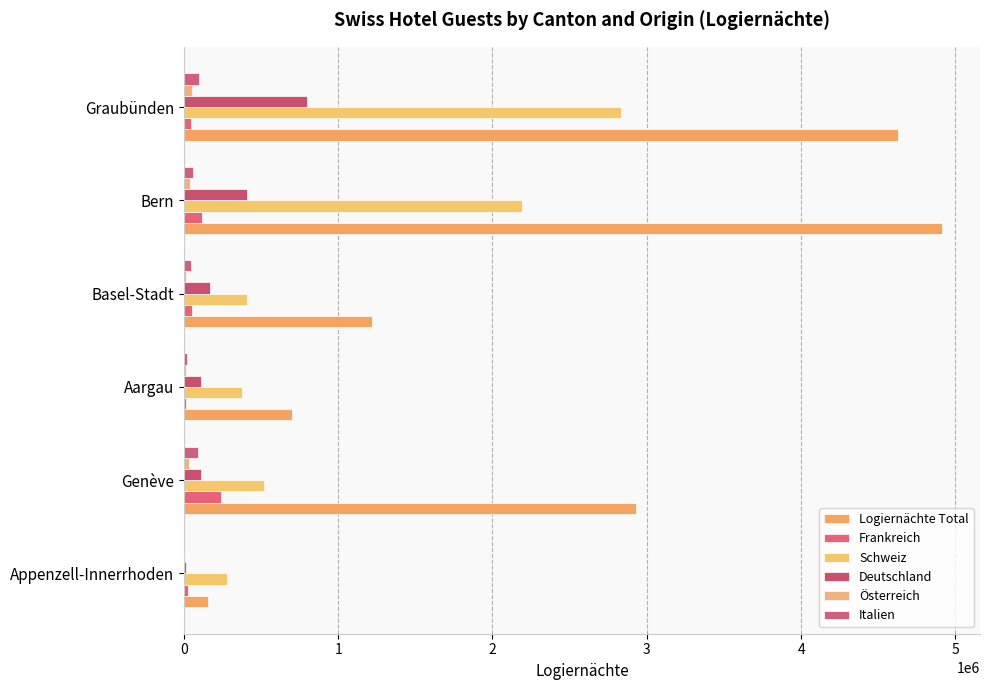

What is the value of the Deutschland bar at the 4th from the left?

167768